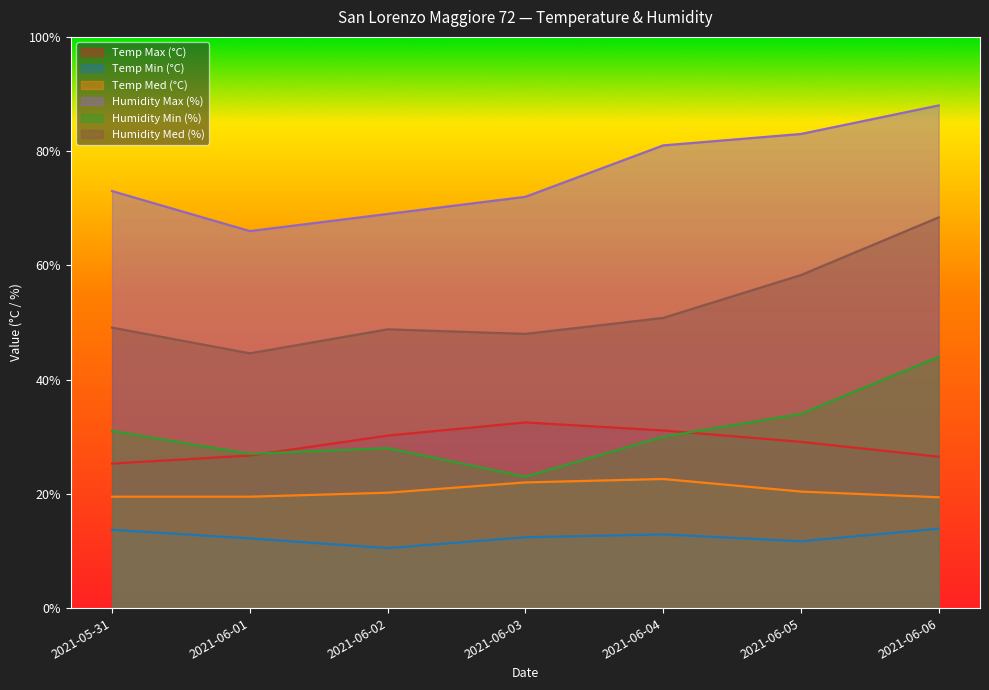

Reading left to right, extract all data points from this chart.

Temp Max (°C): 25.3	26.7	30.2	32.5	31.1	29.1	26.5
Temp Min (°C): 13.7	12.2	10.5	12.4	12.9	11.7	13.9
Temp Med (°C): 19.5	19.5	20.2	22.0	22.6	20.4	19.4
Humidity Max (%): 73.0	66.0	69.0	72.0	81.0	83.0	88.0
Humidity Min (%): 31.0	27.0	28.0	23.0	30.0	34.0	44.0
Humidity Med (%): 49.1	44.6	48.8	48.0	50.8	58.3	68.4